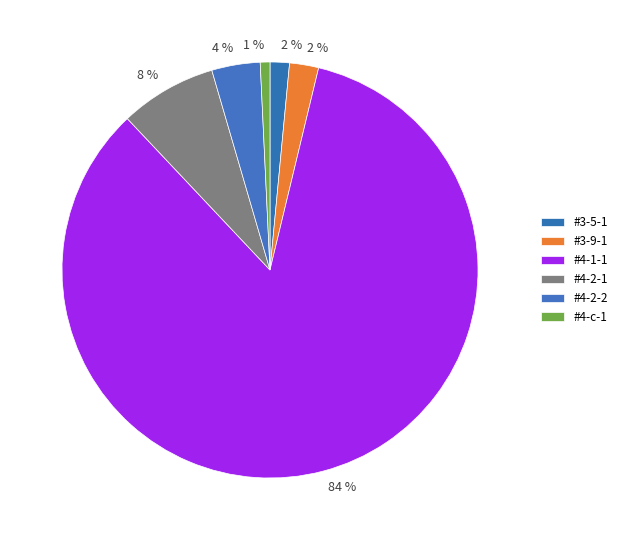

Combined, do #3-5-1 and #4-2-1 account for over 50%?

No